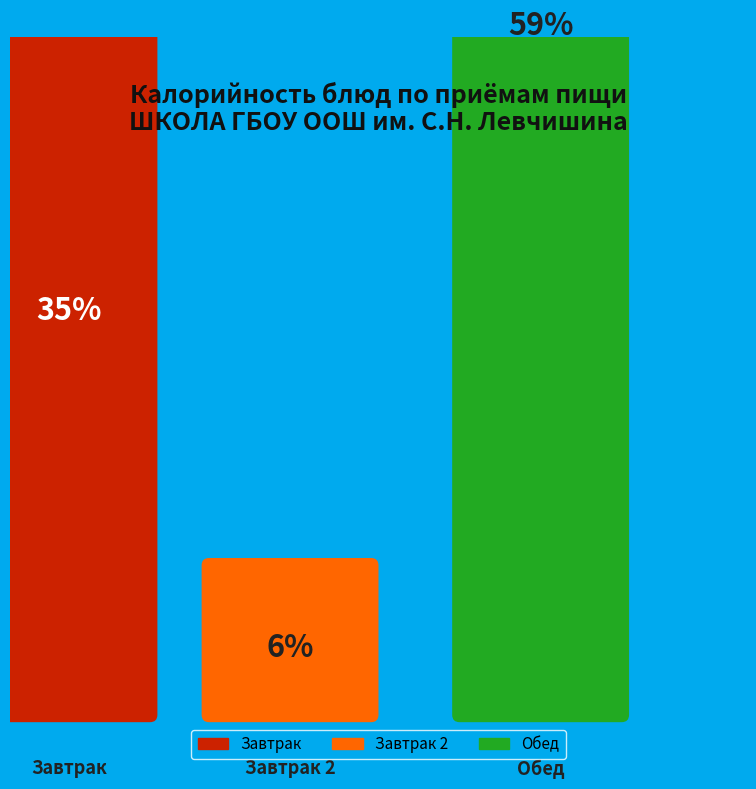

The суп молочный с гречневой крупой slice represents 5% of the pie. True or false?

False